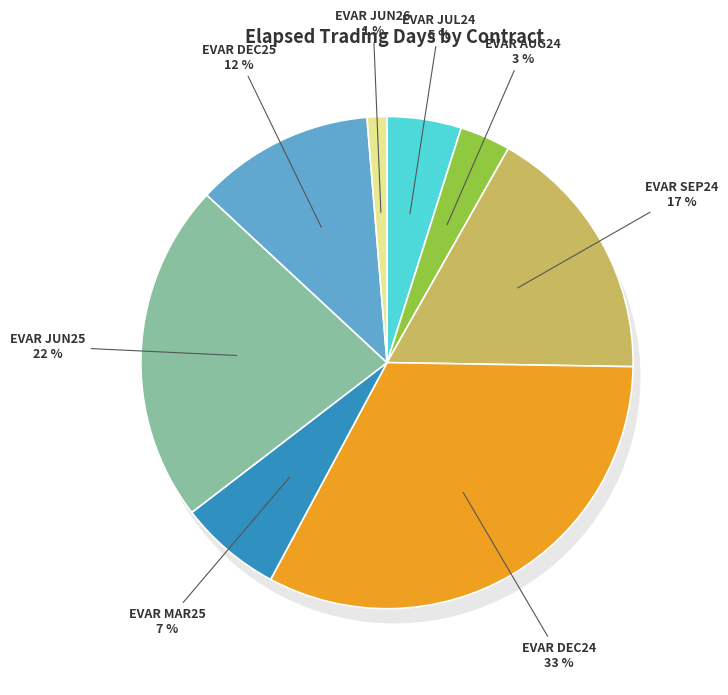

Count the number of slices in the pie.

8